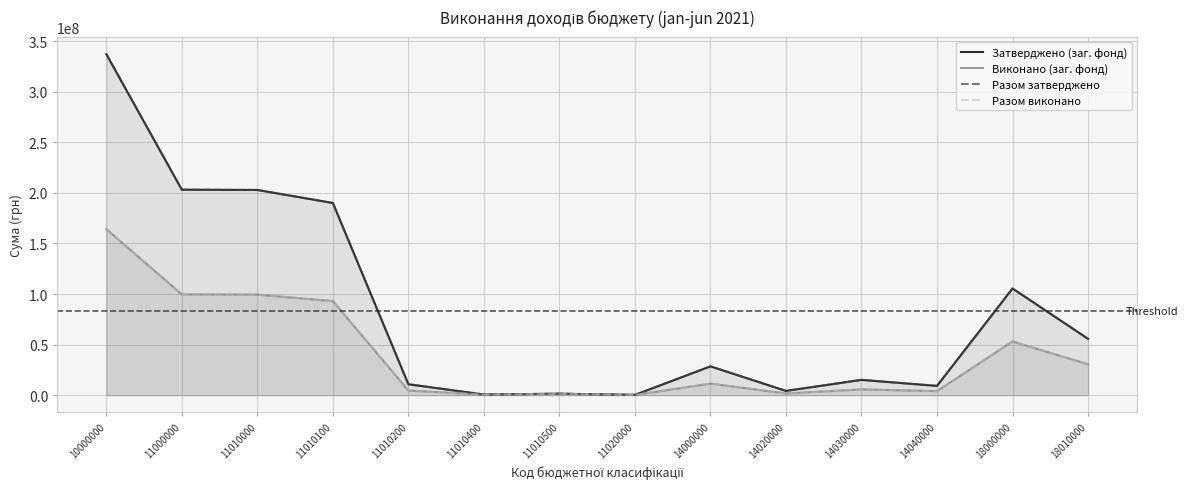

List the labels in order of Затверджено (заг. фонд) value, smallest first.

11020000, 11010400, 11010500, 14020000, 14040000, 11010200, 14030000, 14000000, 18010000, 18000000, 11010100, 11010000, 11000000, 10000000